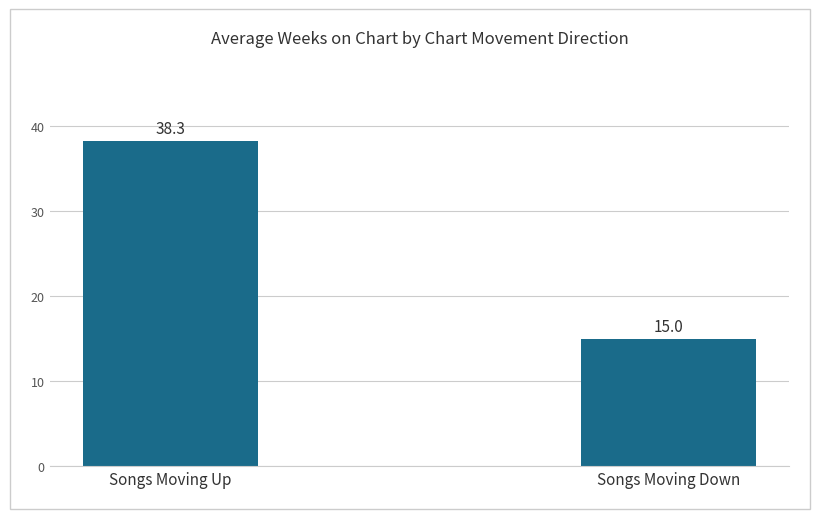

The chart shows a value of 38.3 at Songs Moving Up. True or false?

True